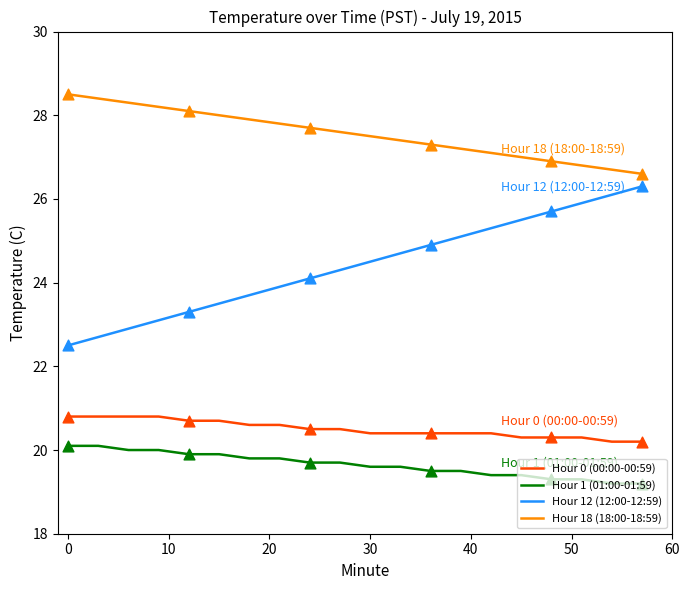

Which series has the largest total across all categories?

Hour 18 (18:00-18:59)